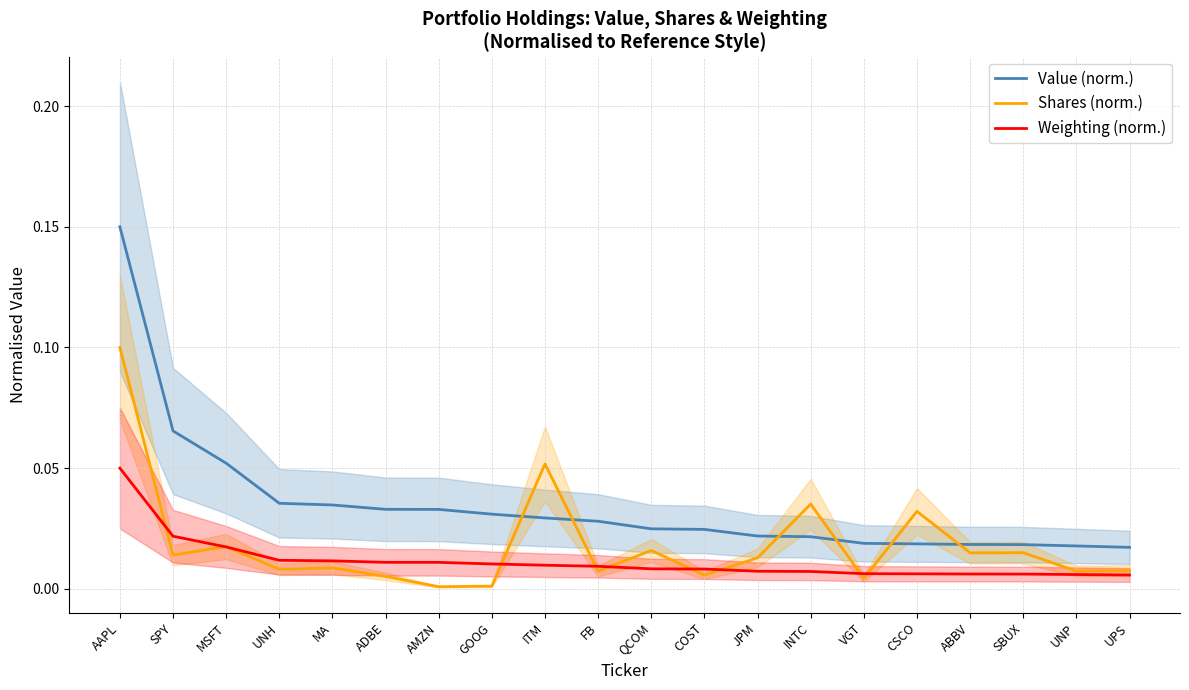

How many distinct data groups are displayed?

3